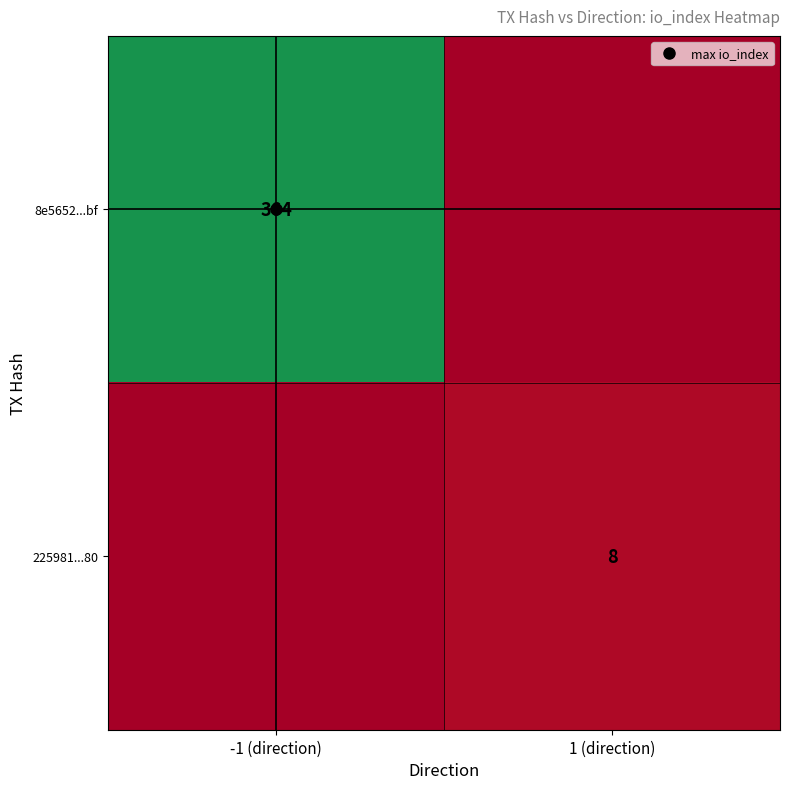

List the labels in order of 8e5652...bf value, smallest first.

1 (direction), -1 (direction)